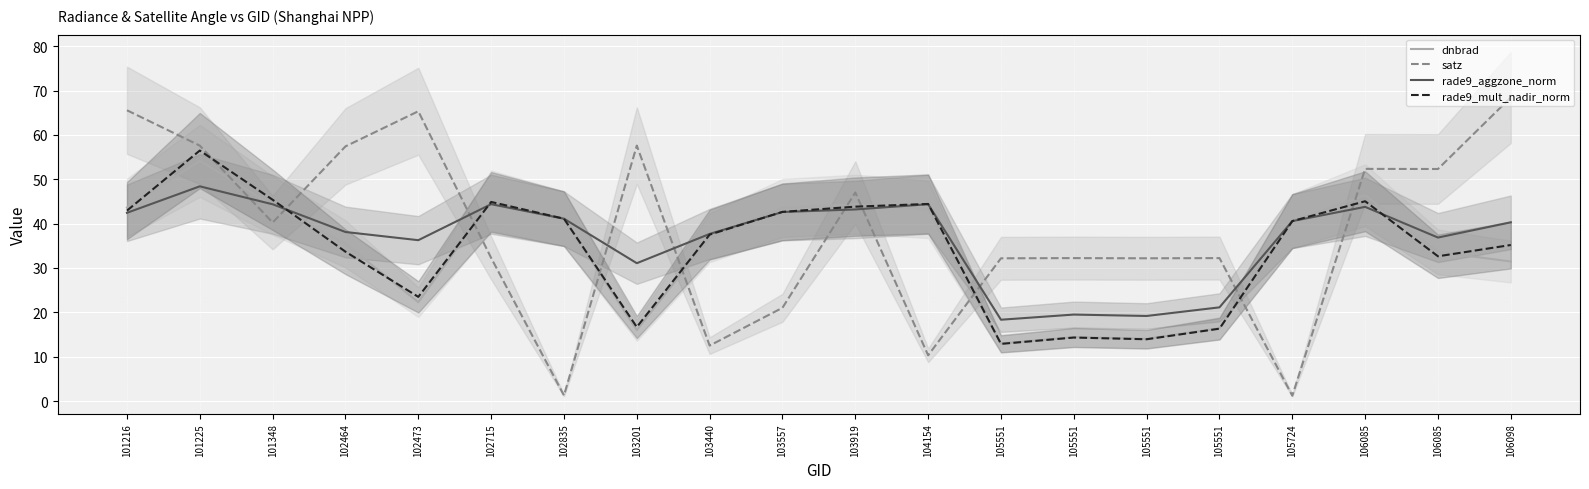

Which series ends up on top after the final intersection of rade9_mult_nadir_norm and rade9_aggzone_norm?

rade9_aggzone_norm